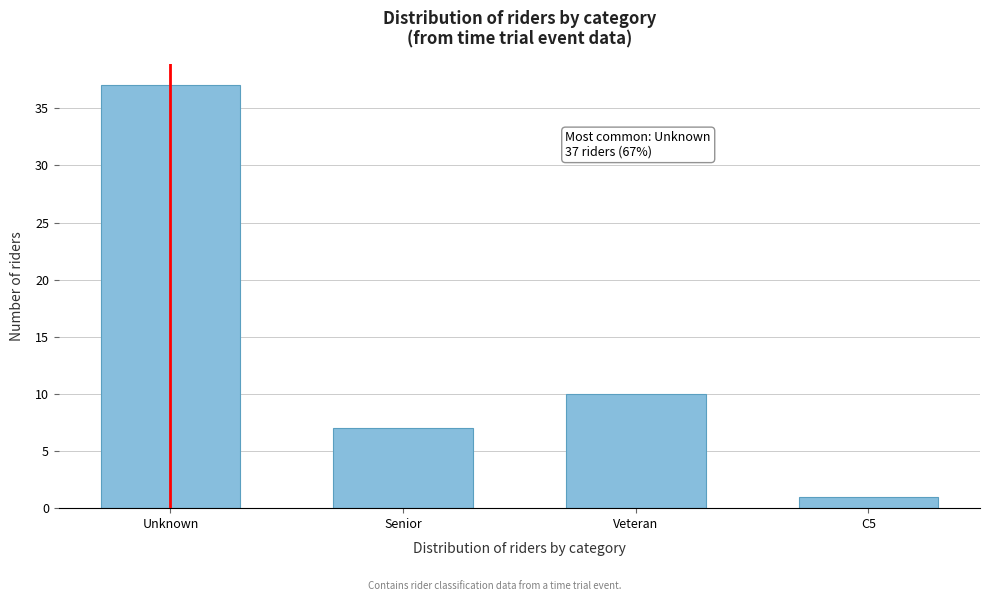

Reading right to left, transcribe all the data shown in this chart.

C5=1	Veteran=10	Senior=7	Unknown=37